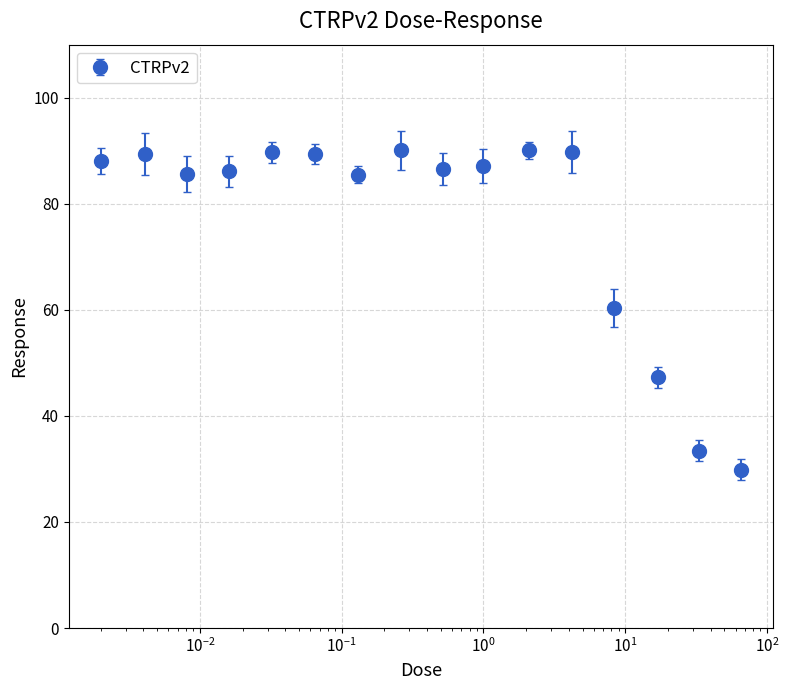

What is the sum of all values?

1228.2